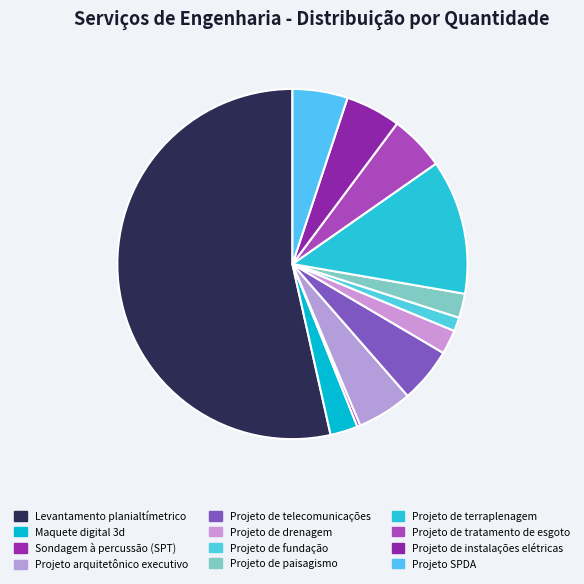

Rank the categories by value from lowest to highest.

Sondagem à percussão (SPT), Projeto de fundação, Projeto de drenagem, Projeto de paisagismo, Maquete digital 3d, Projeto arquitetônico executivo, Projeto de telecomunicações, Projeto de tratamento de esgoto, Projeto de instalações elétricas, Projeto SPDA, Projeto de terraplenagem, Levantamento planialtímetrico